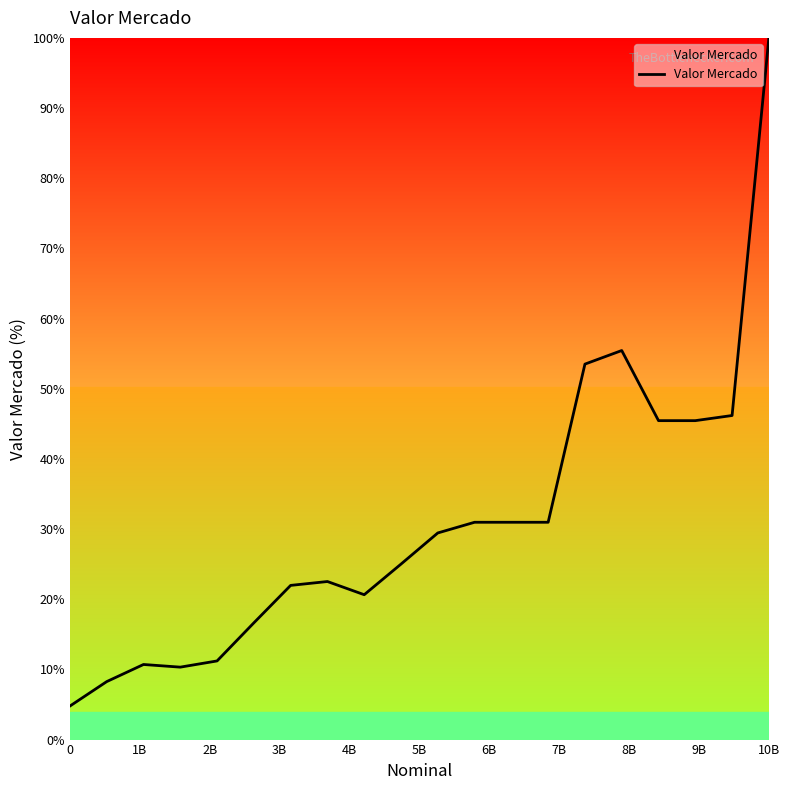

What is the difference between the maximum and minimum values?

95.2